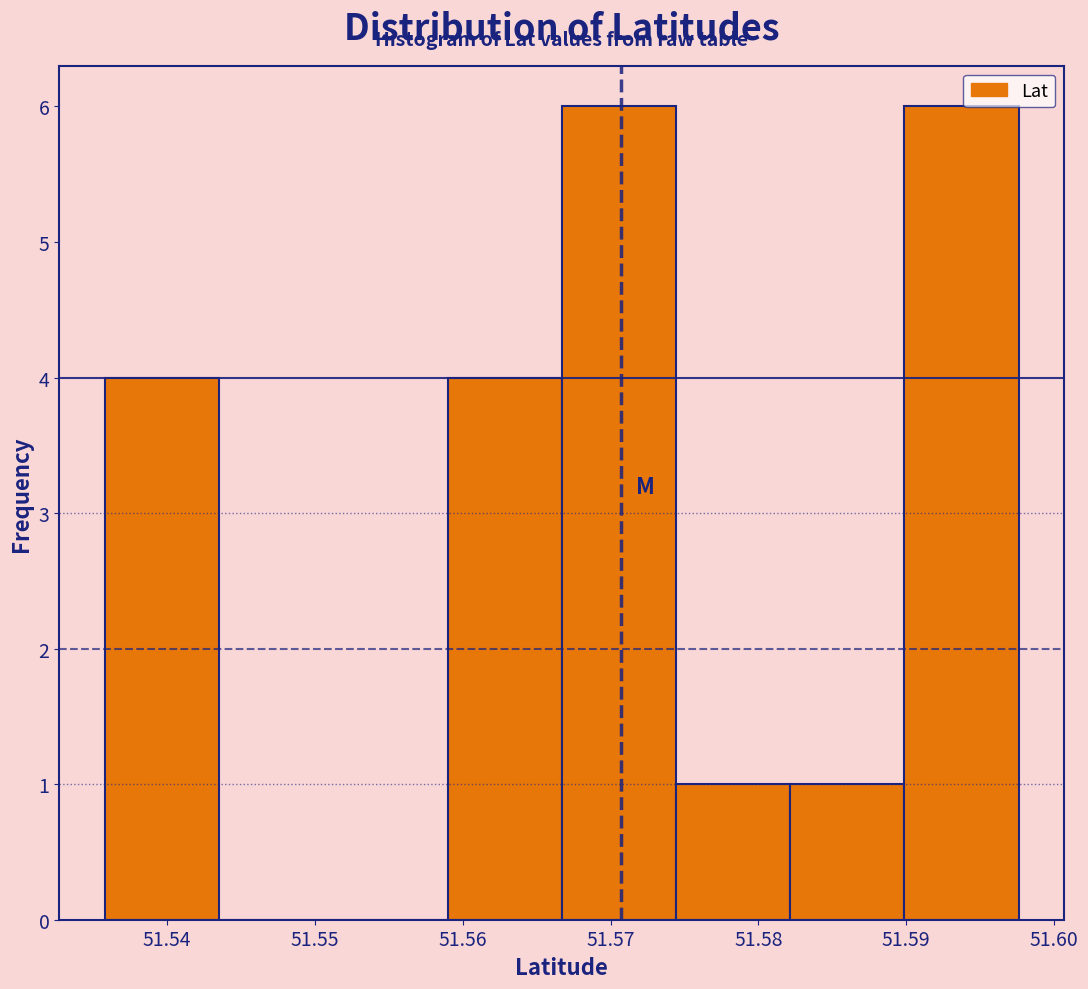

Reading left to right, list every bar in this chart as the range it spans on the x-axis followed by its height. Neither the bar edges nor the heights are printed on the chart, so give them approximately, as read against the axes.

51.536 to 51.544: 4
51.544 to 51.551: 0
51.551 to 51.559: 0
51.559 to 51.567: 4
51.567 to 51.574: 6
51.574 to 51.582: 1
51.582 to 51.590: 1
51.590 to 51.598: 6